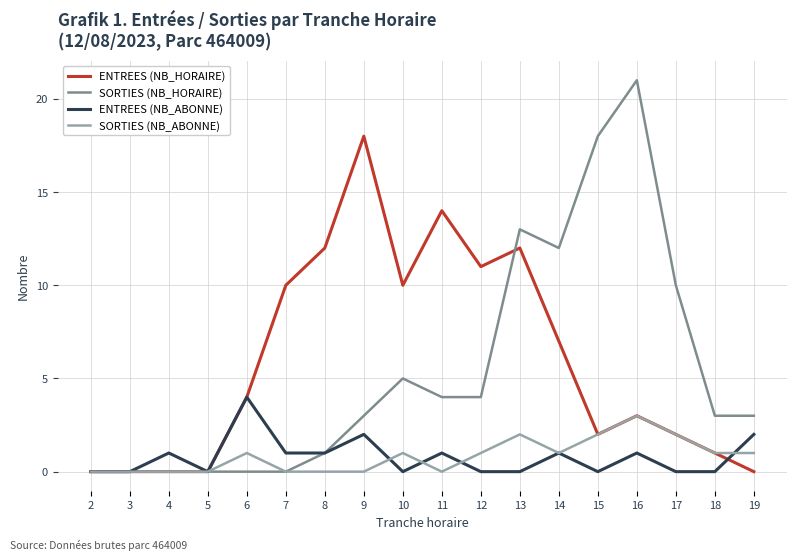

Does the chart have visible grid lines?

Yes